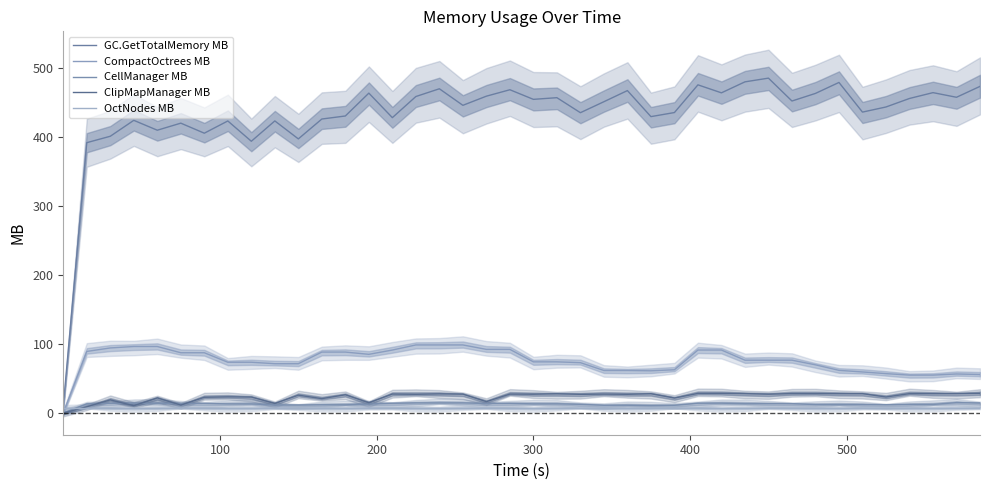

True or false: ClipMapManager MB and GC.GetTotalMemory MB cross at least once.

False